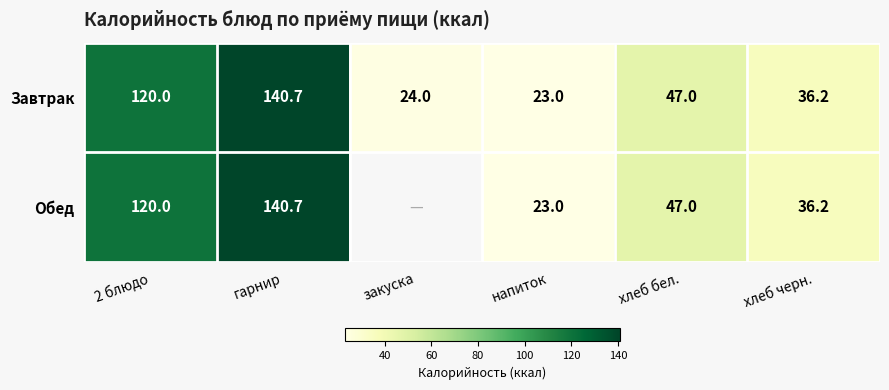

At which category is the sum across all series the highest?

гарнир